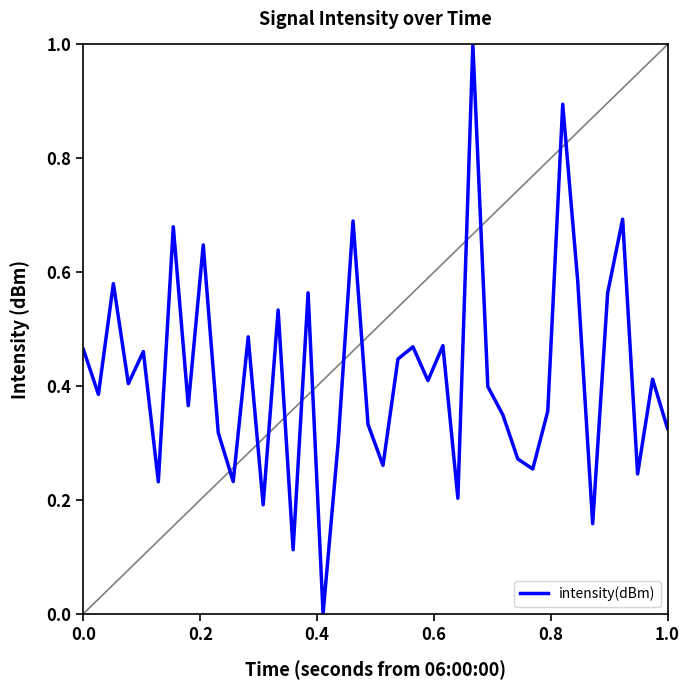

What is the difference between the maximum and minimum values?

1.0